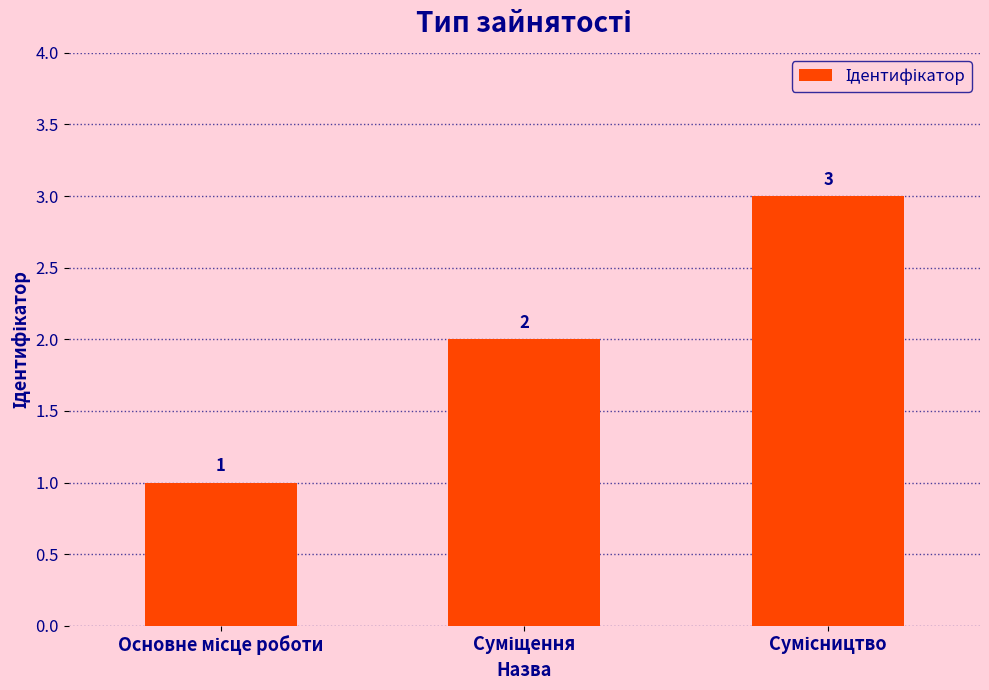

What is the minimum value shown in the chart?

1